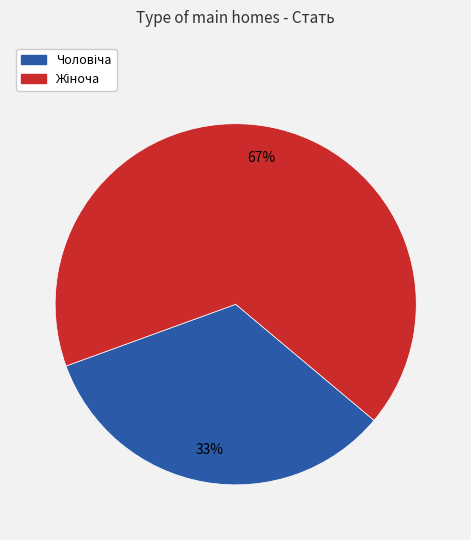

Is there a majority slice in this chart?

Yes